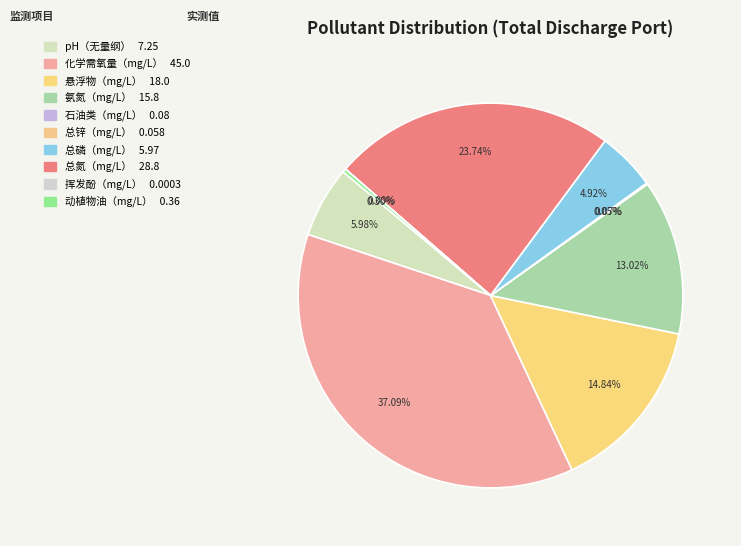

To the nearest percent, what is the difference between the largest and smallest slice percentages?

37%